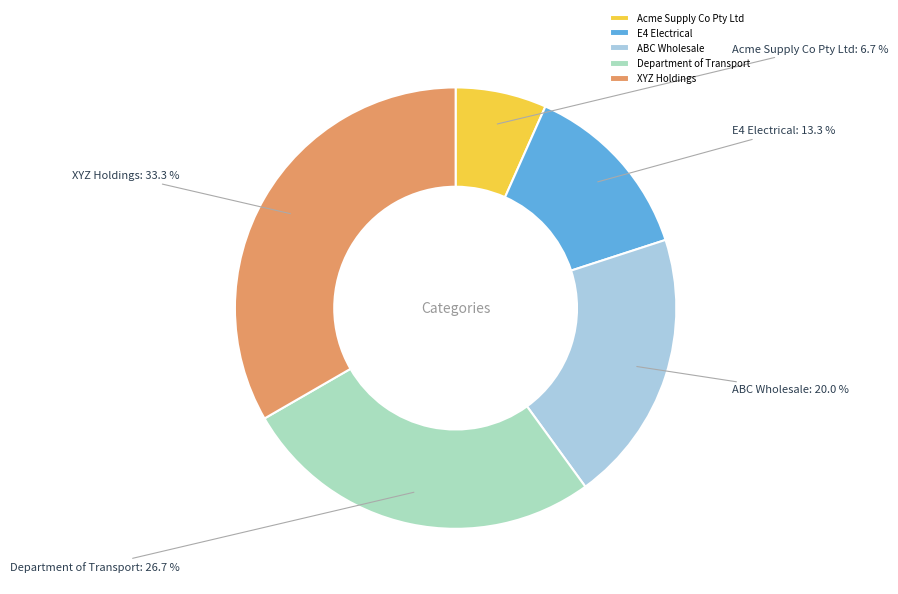

True or false: ABC Wholesale accounts for 11% of the total.

False